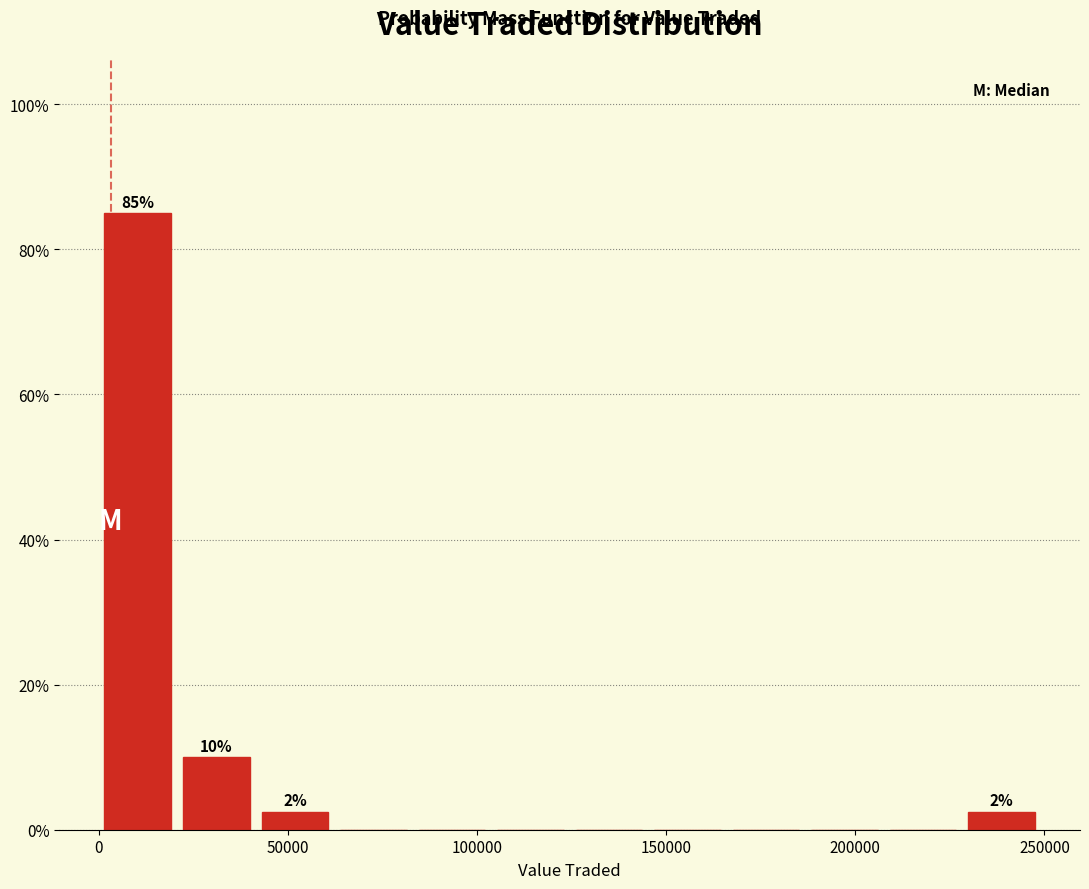

Over which range of the x-axis is the bar tallest?

0 to 20000